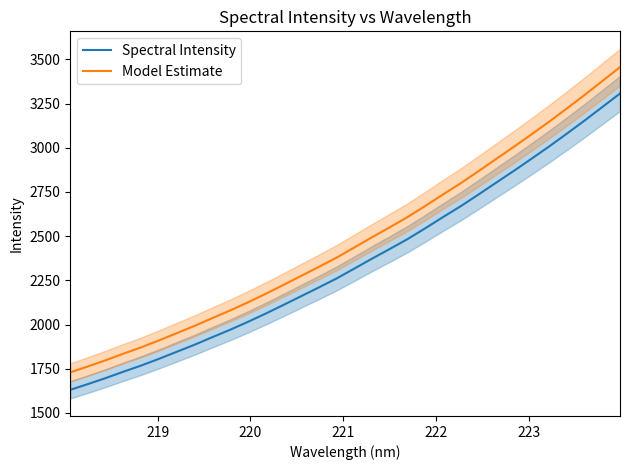

True or false: Model Estimate and Spectral Intensity cross at least once.

False